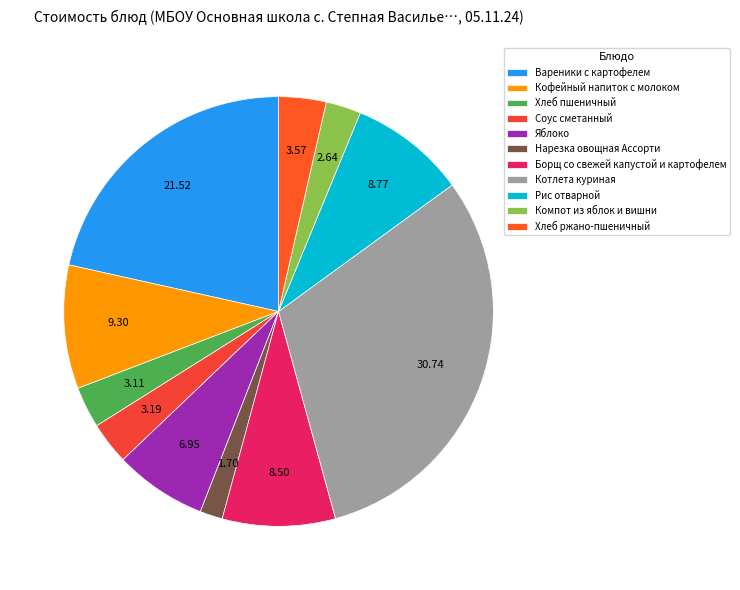

To the nearest percent, what portion does Рис отварной represent?

9%